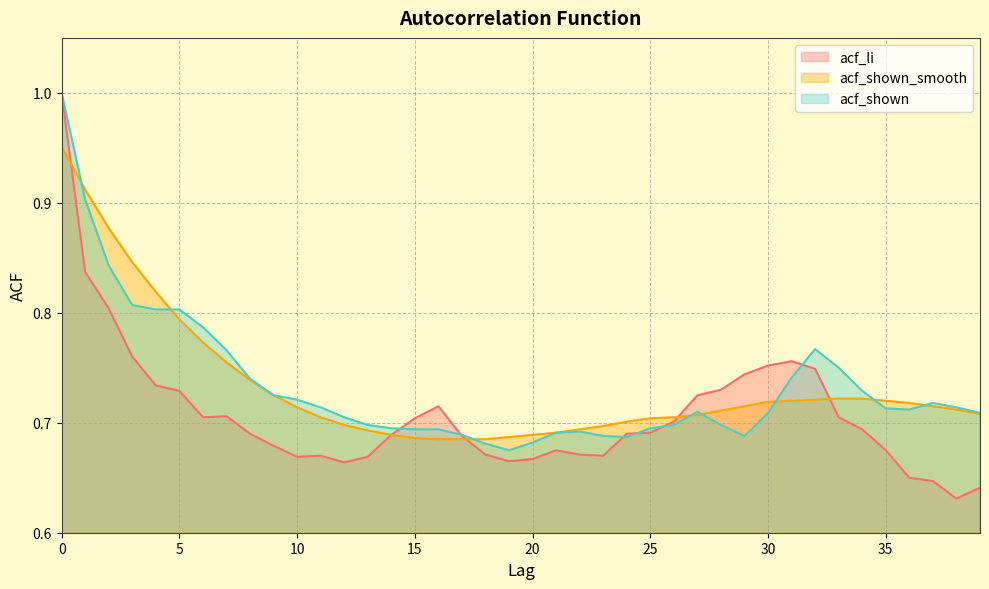

Between 34 and 38, which is larger?

34